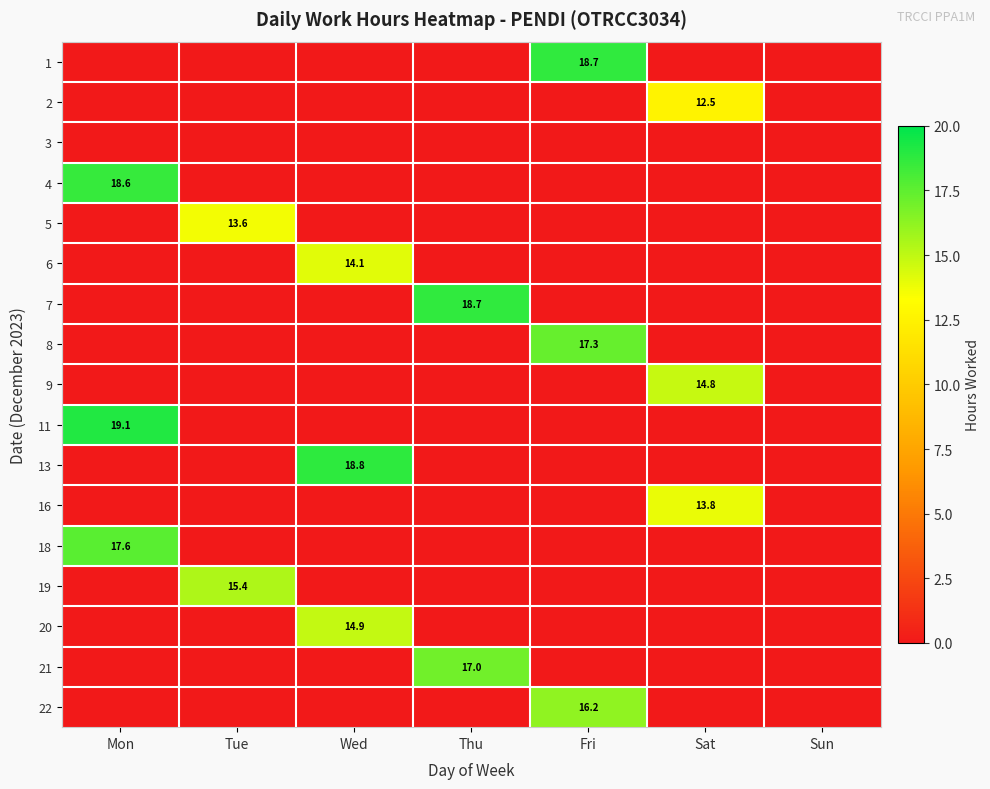

Which series has the widest spread of values?

11